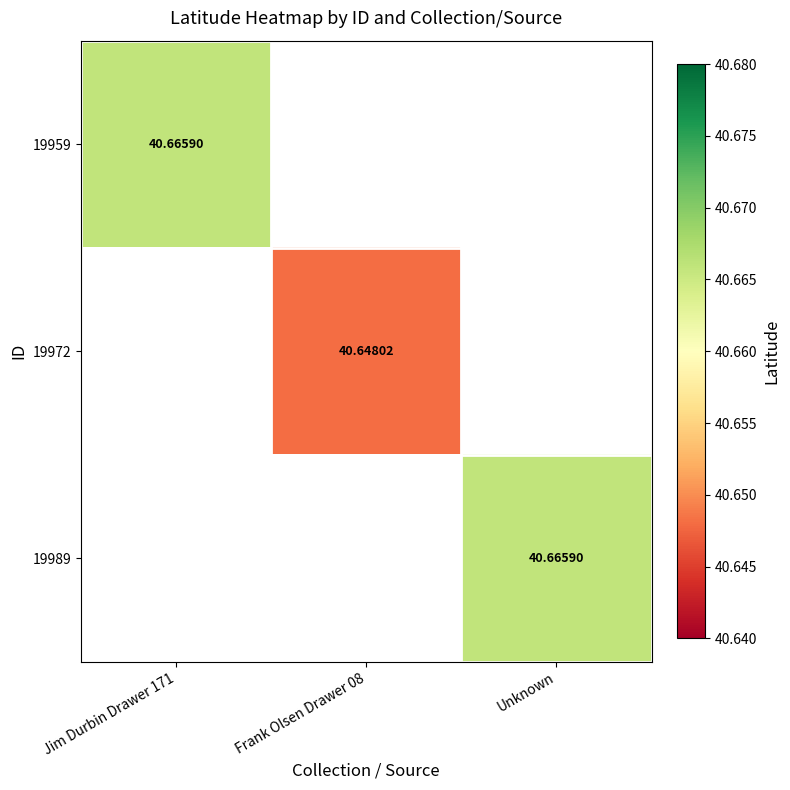

Is the value of 19959 at Jim Durbin Drawer 171 greater than the value of 19989 at Unknown?

No